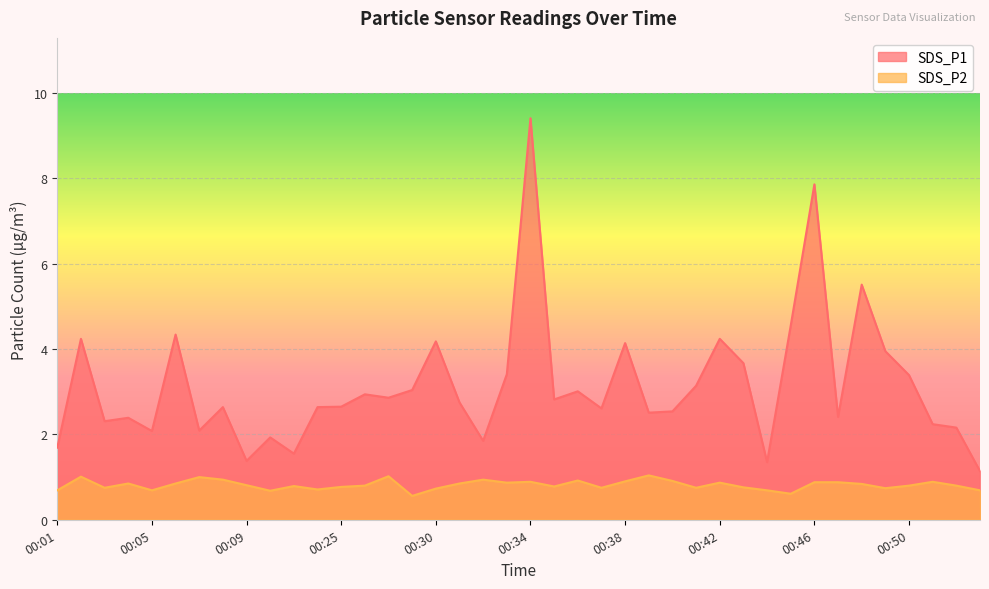

What is the total value across all series at 00:32?

2.8